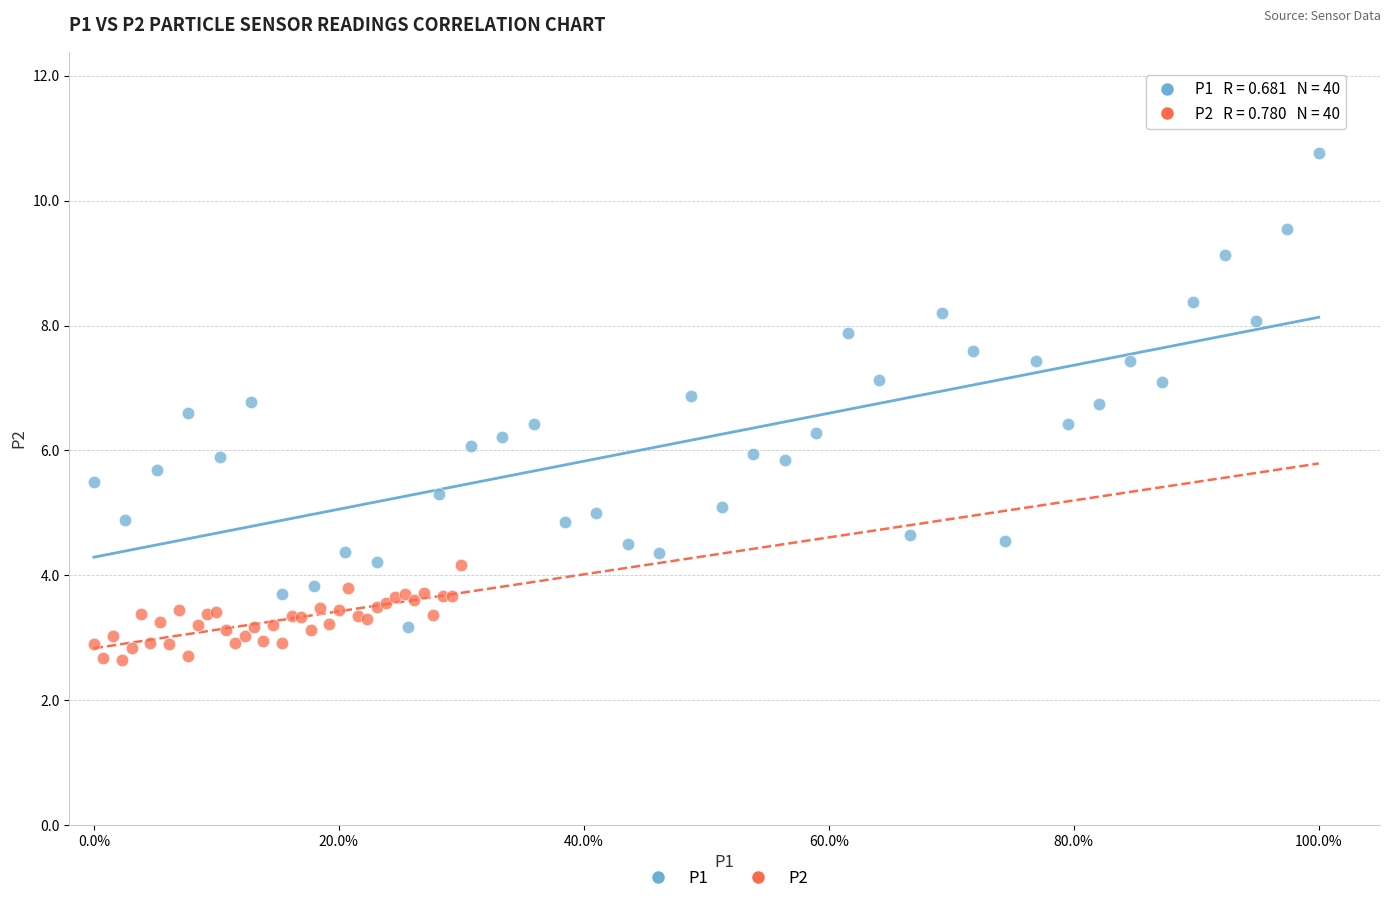

Which series has the largest Y range (max minus min)?

P1